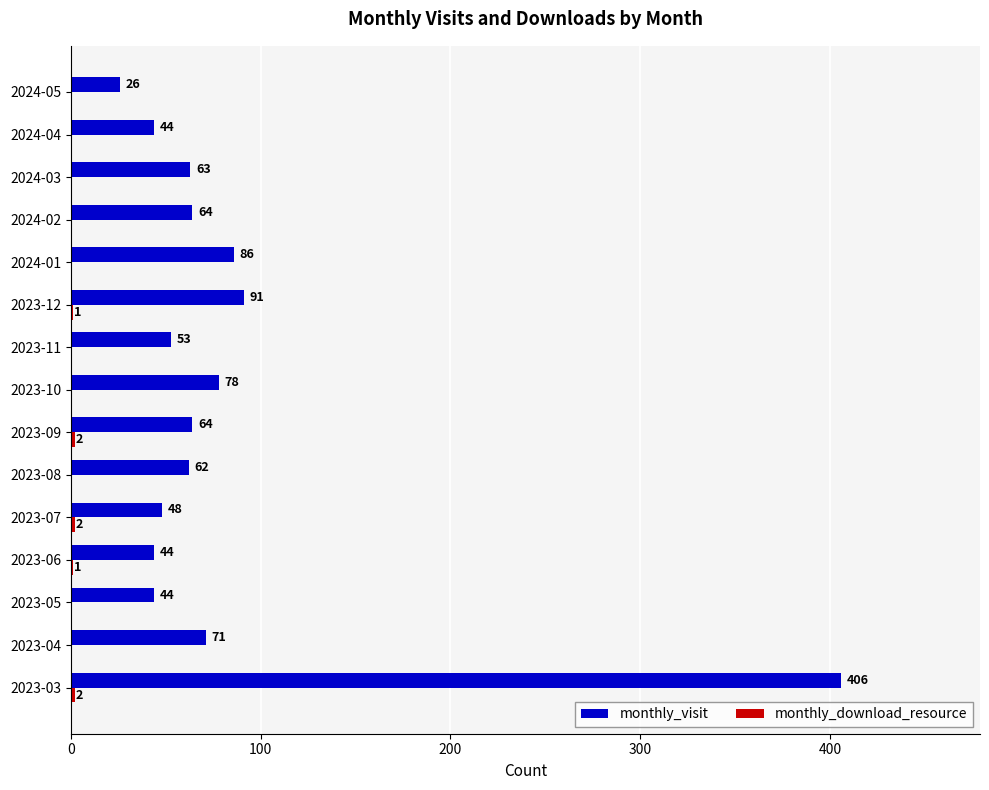

The monthly_visit series shows 44 at 2023-05. True or false?

True